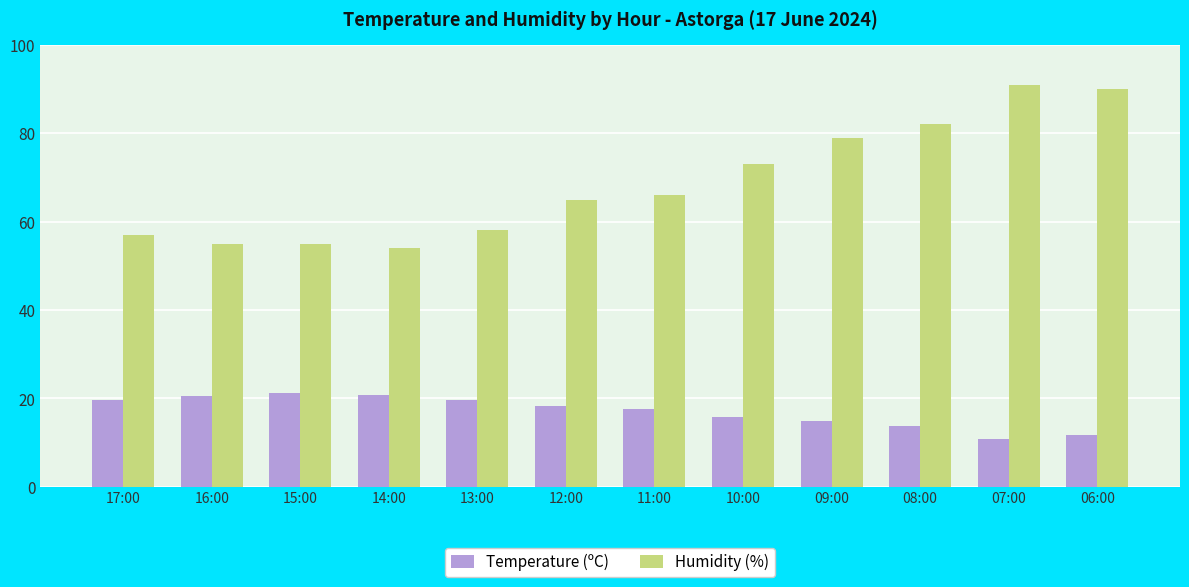

What is the spread (max minus min) of values at 12:00?

46.7